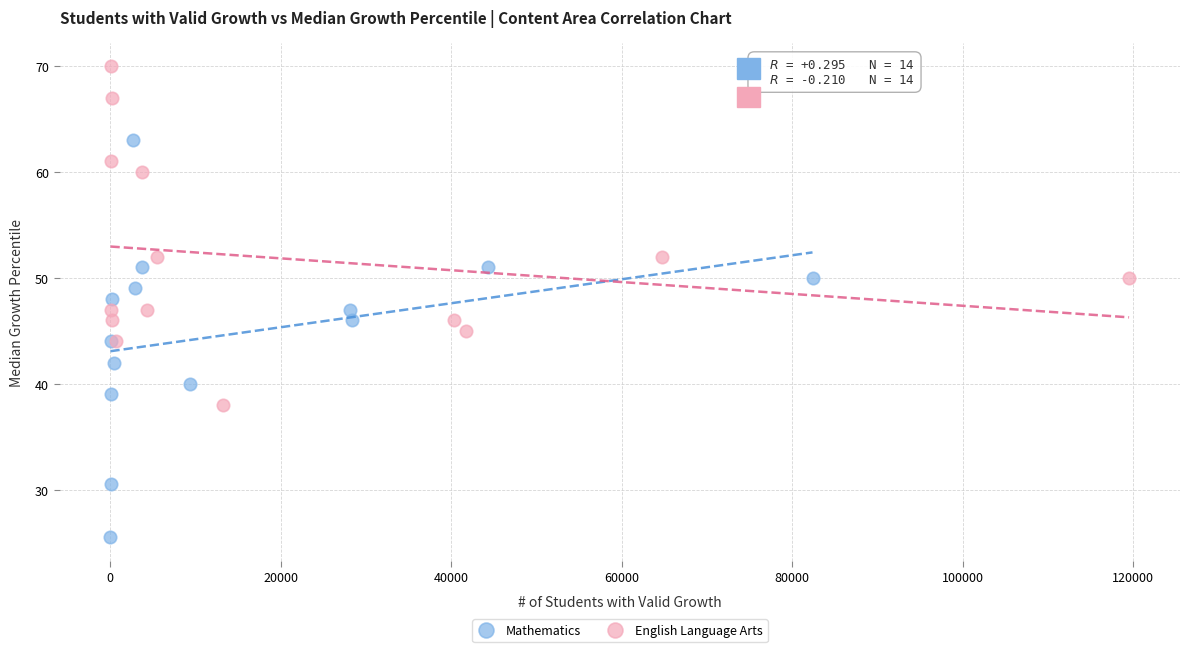

Which series reaches the minimum Y coordinate?

Mathematics